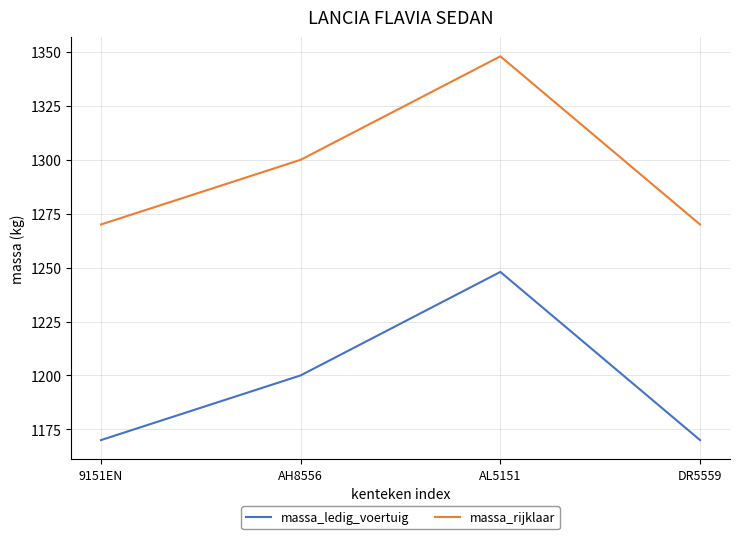

Rank the series by their average value, from highest to lowest.

massa_rijklaar, massa_ledig_voertuig